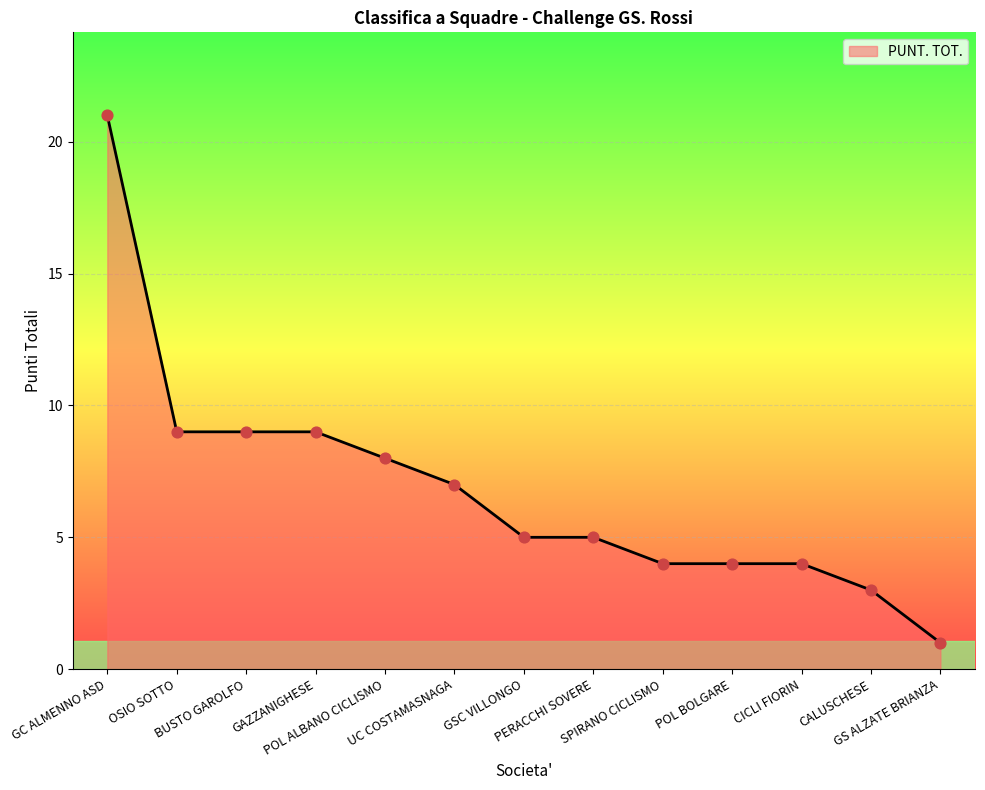

Which has a higher value, POL ALBANO CICLISMO or POL BOLGARE?

POL ALBANO CICLISMO